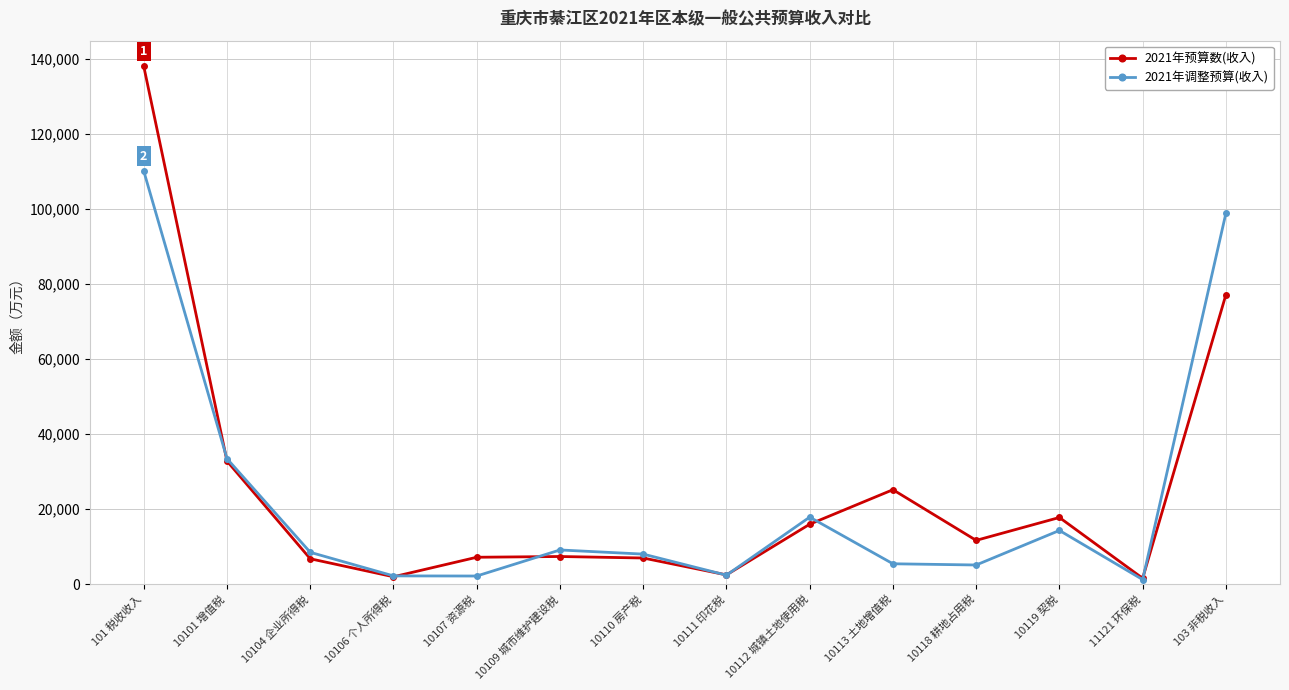

Rank the series by their maximum value, from highest to lowest.

2021年预算数(收入), 2021年调整预算(收入)